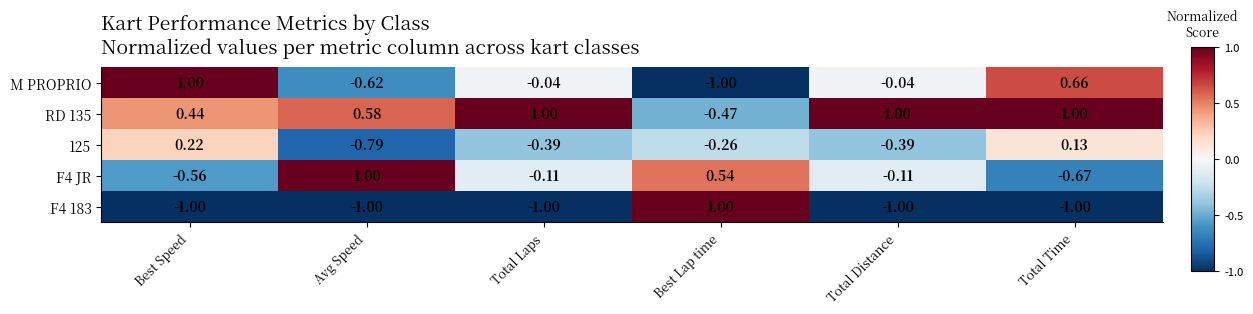

What is the maximum value shown in the chart?

1.0